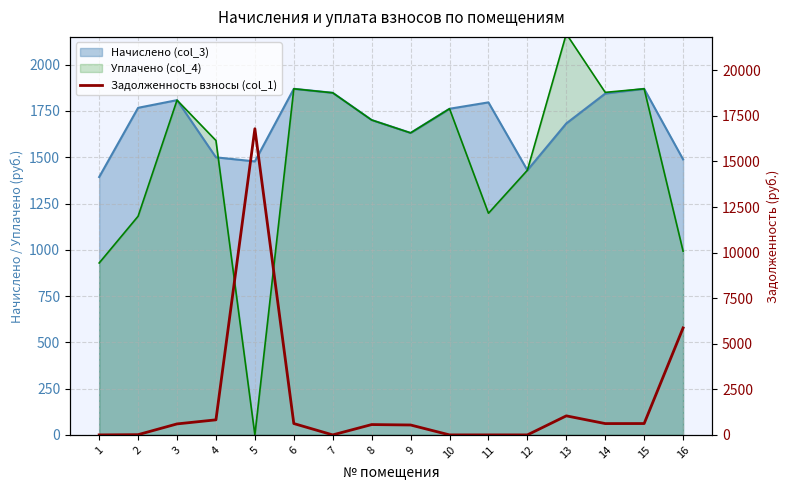

What is the maximum value shown in the chart?

16797.4